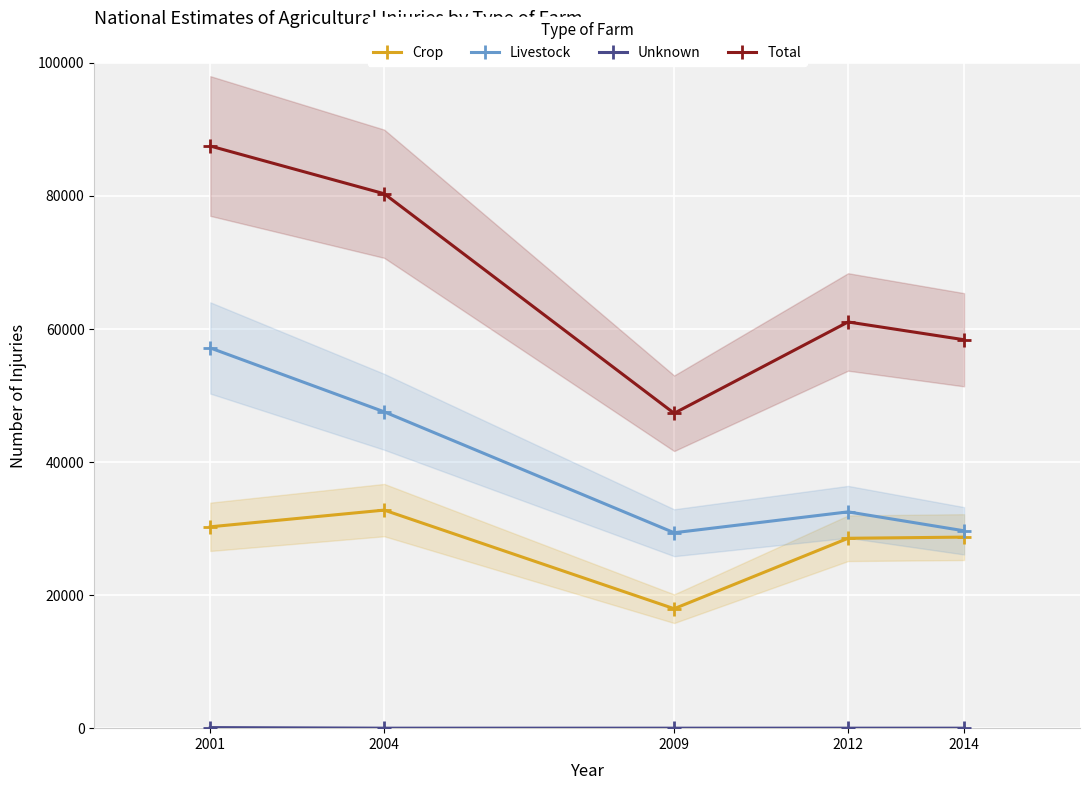

How many lines are shown in the chart?

4